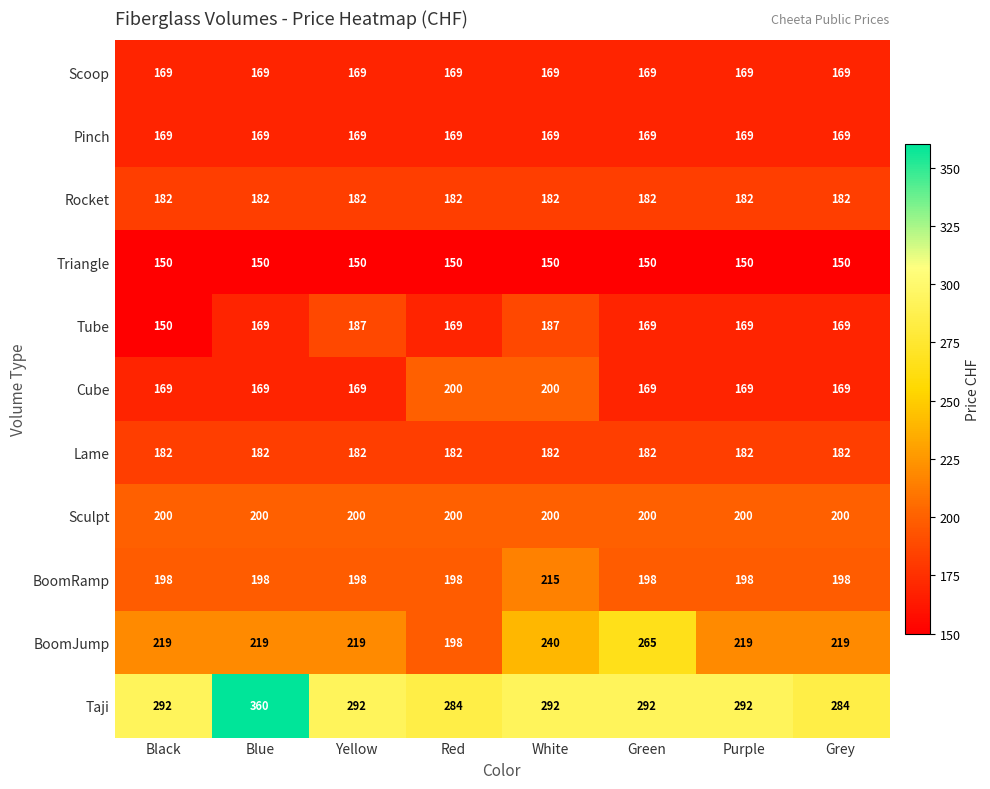

Which category has the highest value across all series?

Blue